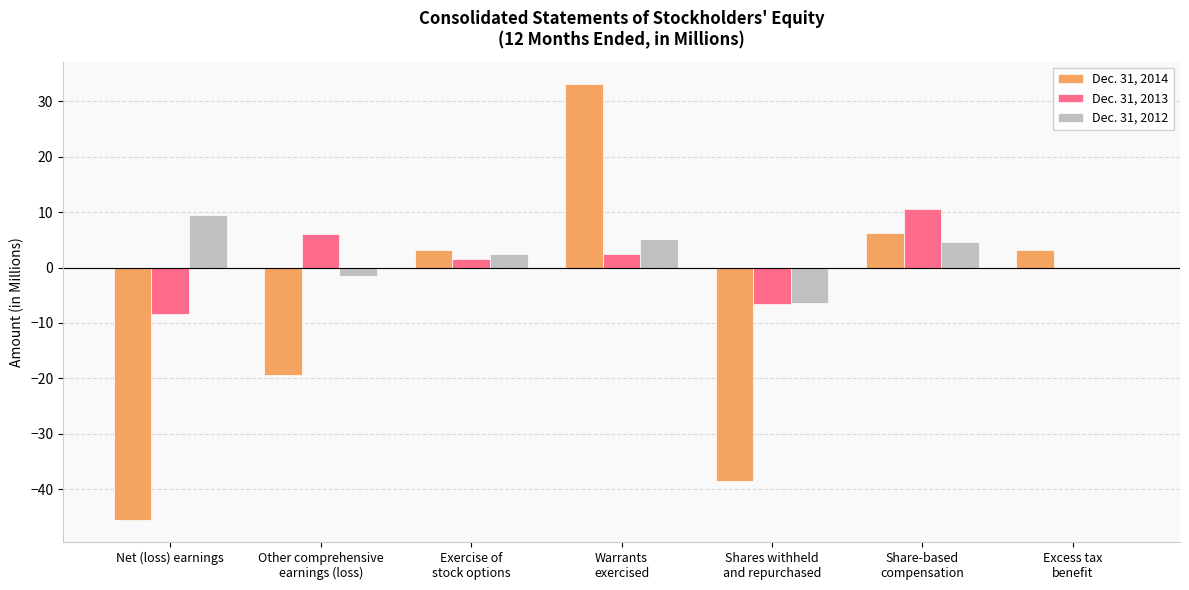

What is the sum of all Dec. 31, 2012 values?

13.8